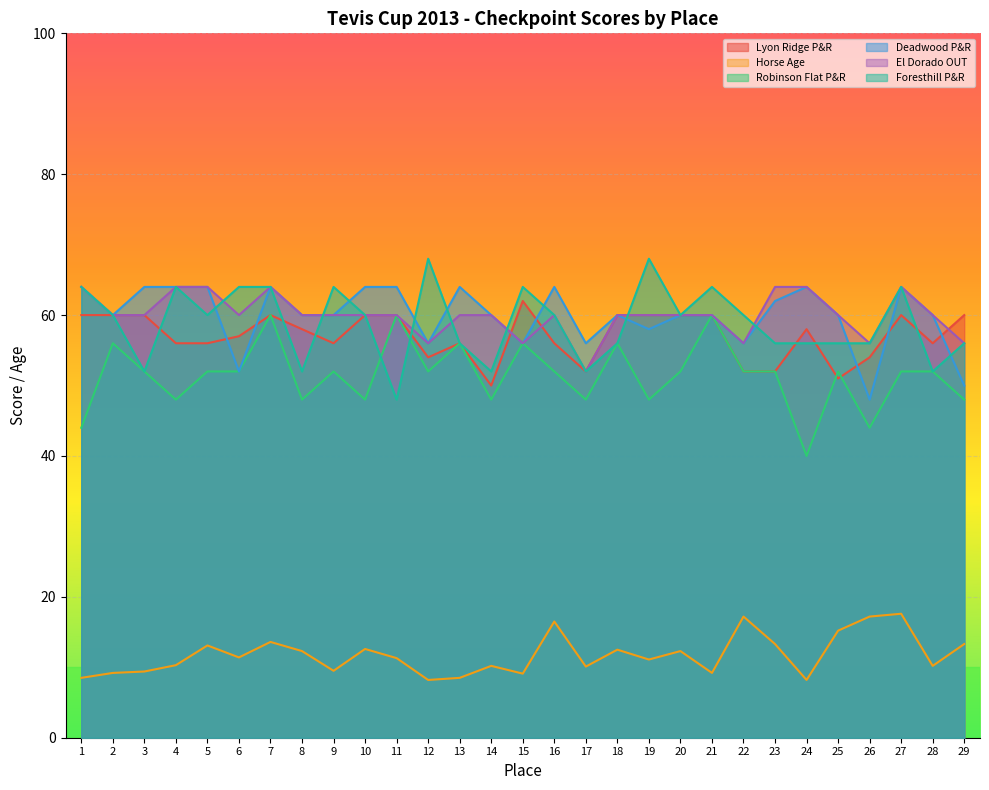

Where is the first local minimum for Lyon Ridge P&R?

9